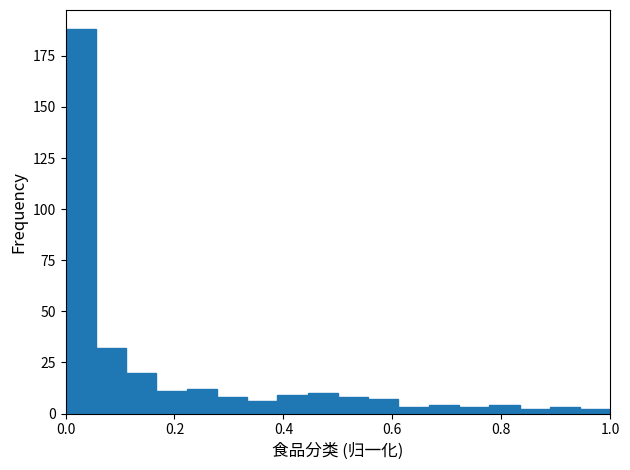

Read against the x-axis, roughly where is the centre of the tallest bar?

0.02